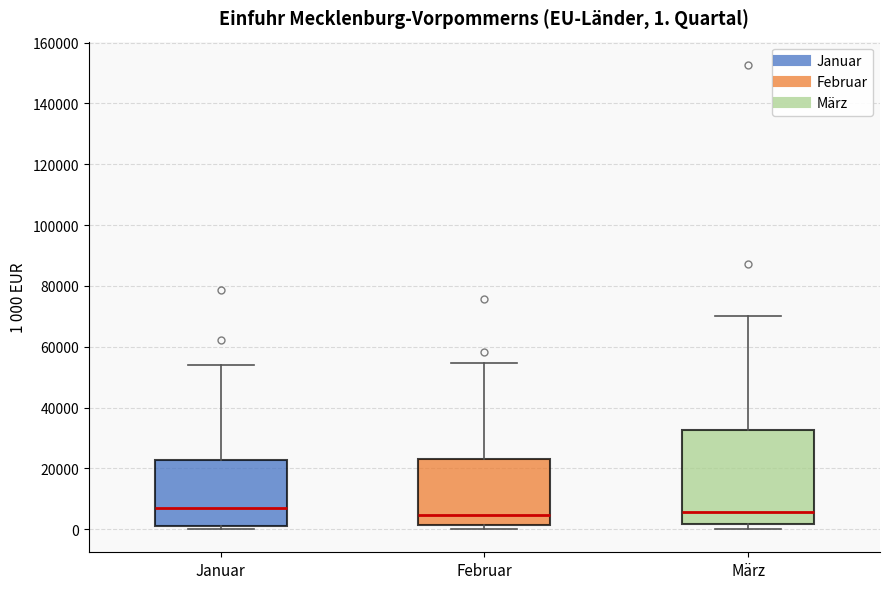

Which box is the tallest, from its lower edge to its upper edge?

März